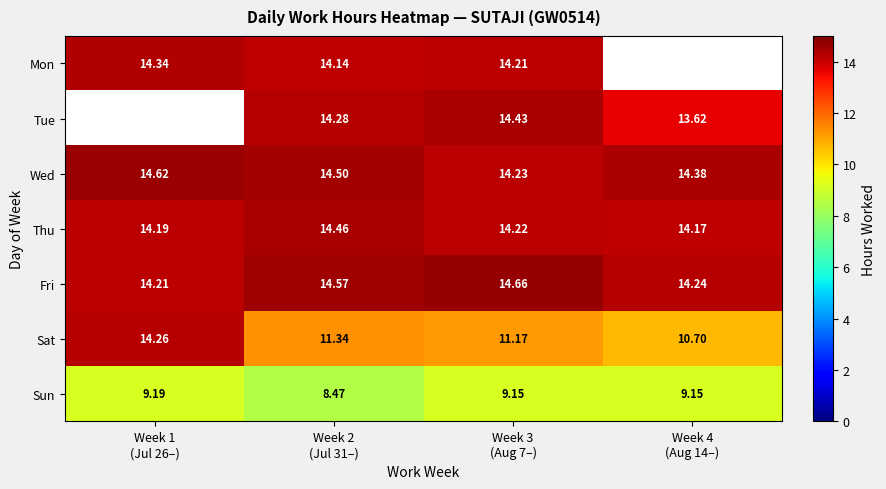

What is the sum of the Wed values at Week 2 (Jul 31–) and Week 3 (Aug 7–)?

28.7